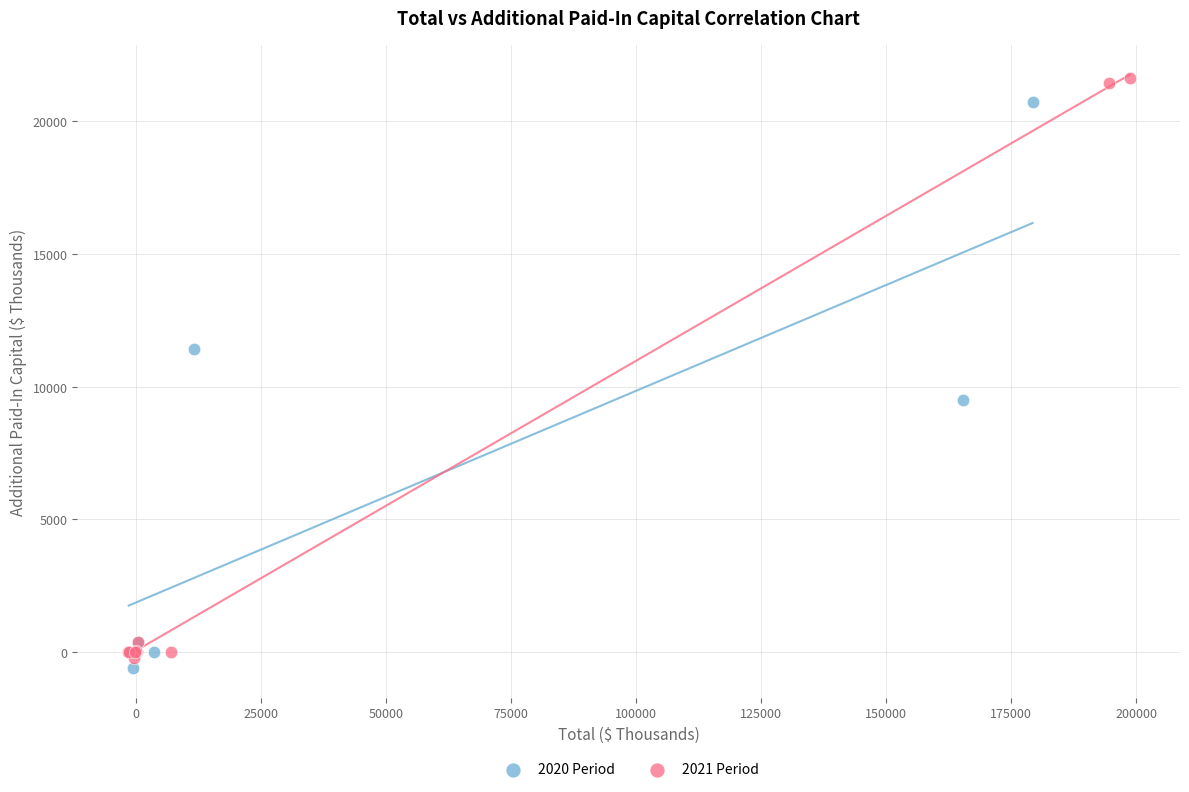

Which series has the widest spread of Y values?

2021 Period